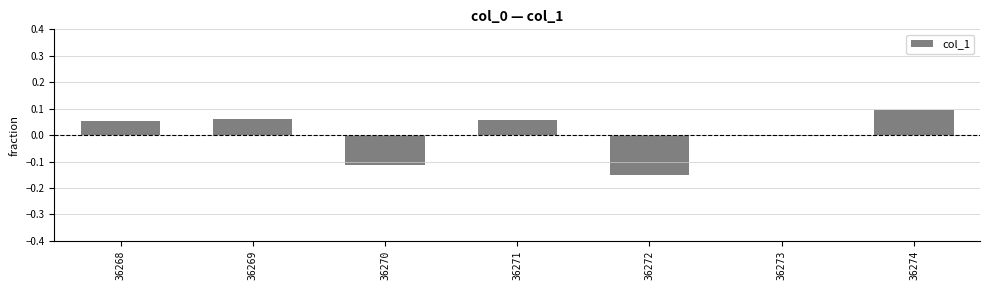

True or false: the data shows 0.1 at 36269.

True